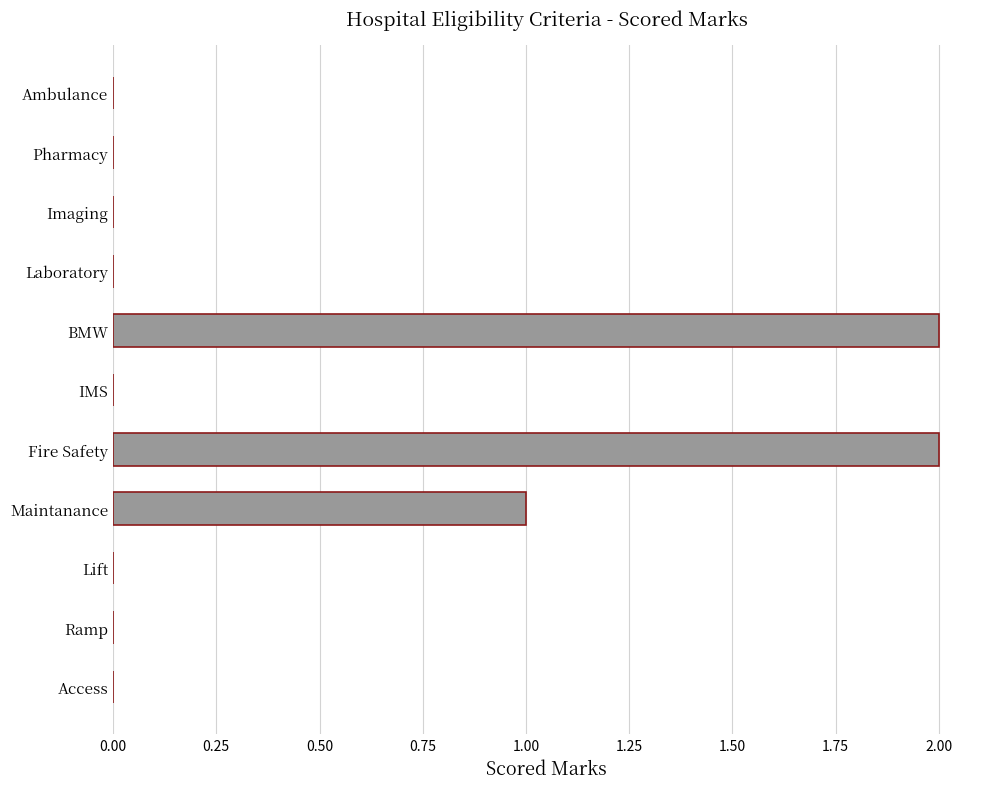

Between Pharmacy and BMW, which is larger?

BMW